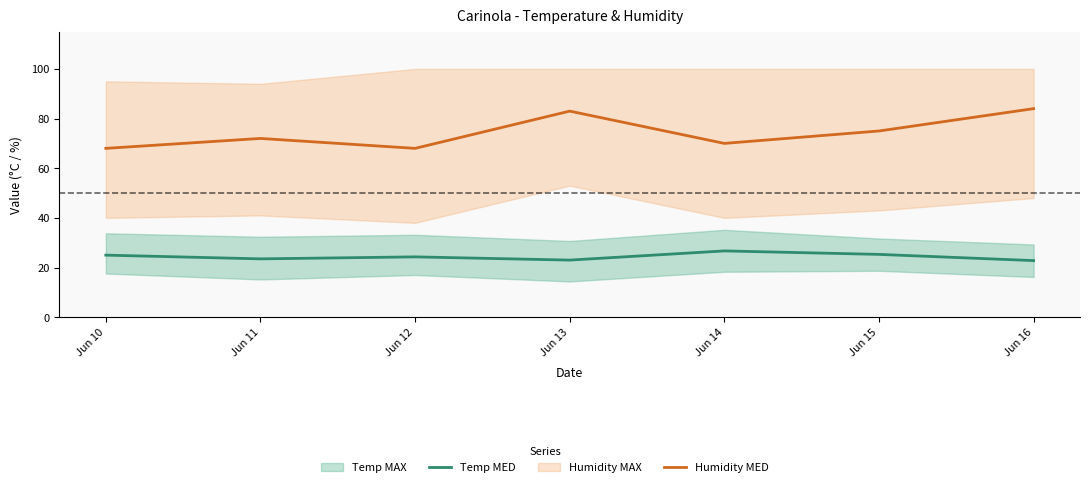

In Temp MED, how many points are higher than both neighbors (excluding endpoints)?

2